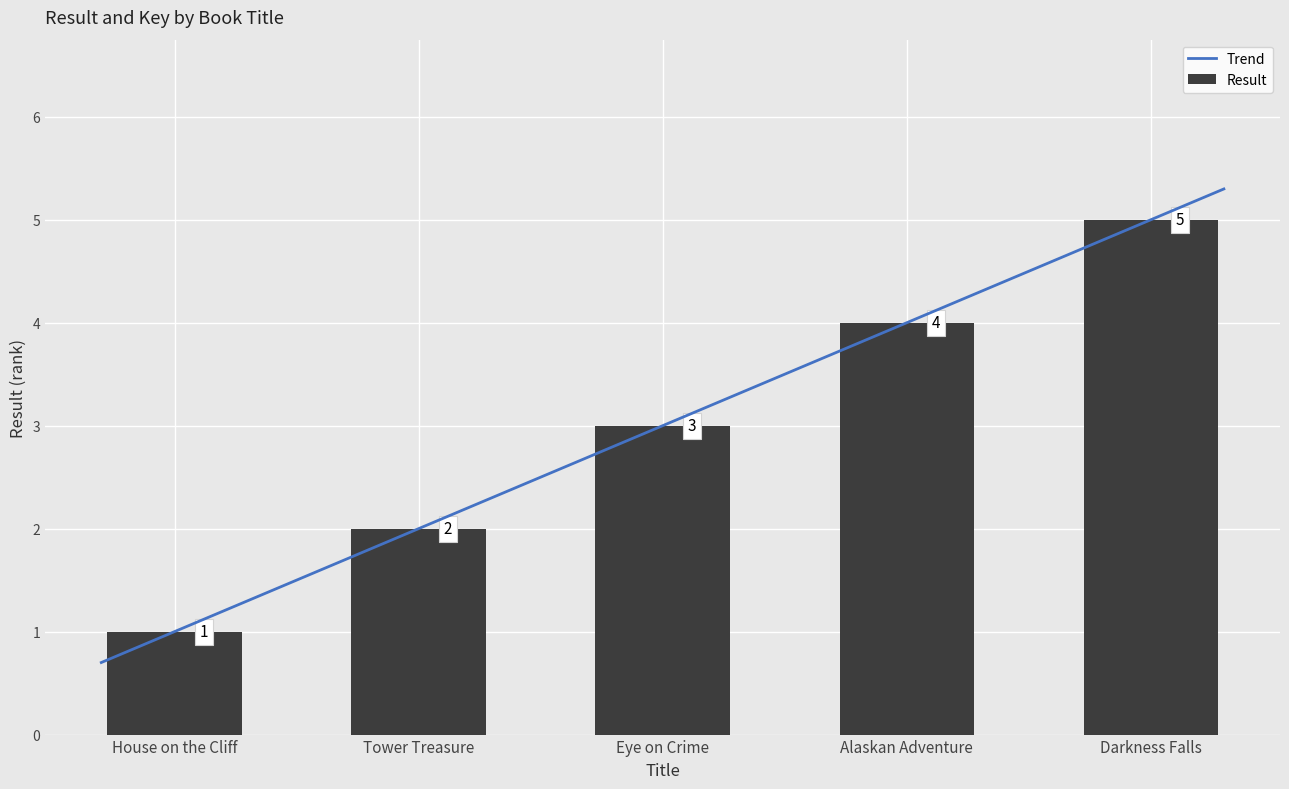

Which label corresponds to the smallest value in the chart?

House on the Cliff